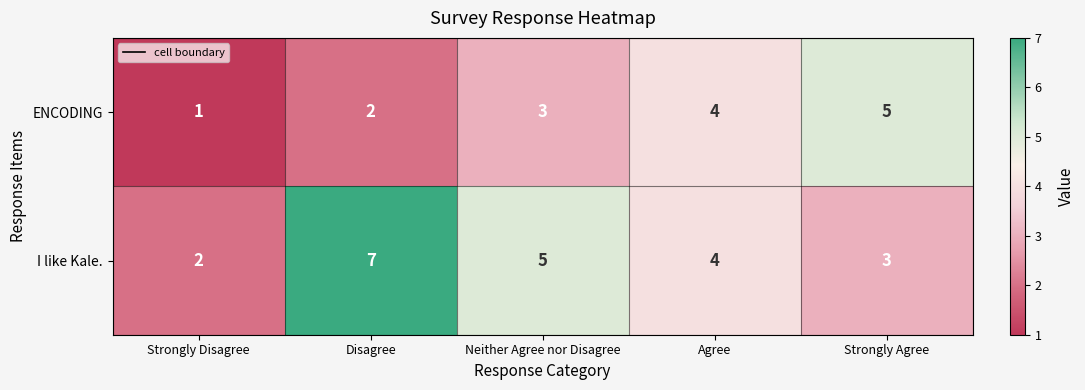

What is the sum of all ENCODING values?

15